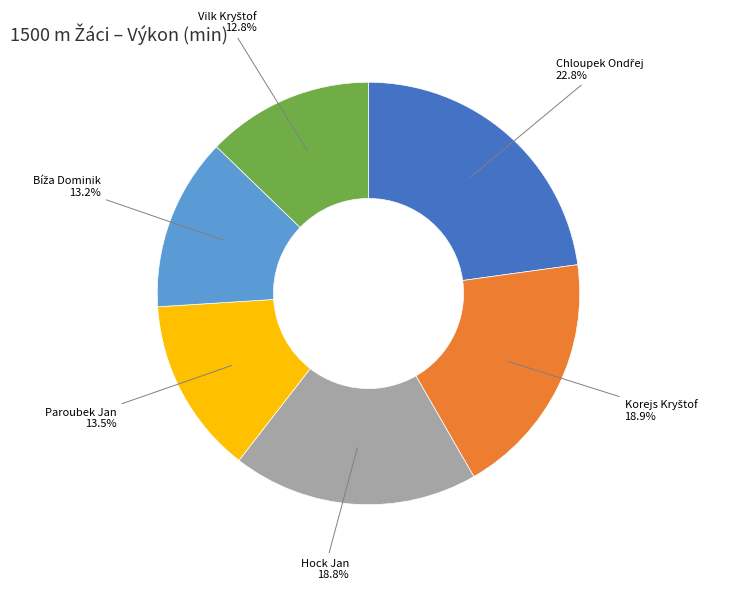

Does Paroubek Jan represent more than half of the total?

No